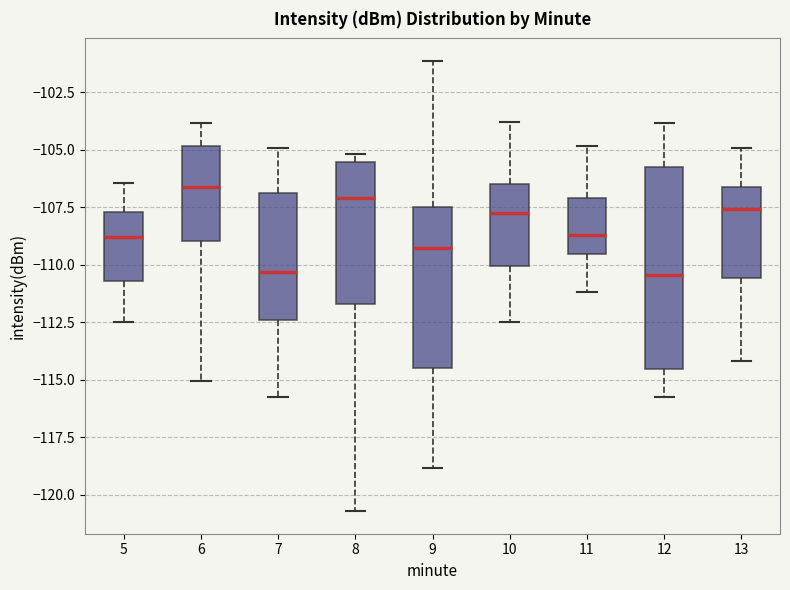

Reading left to right, read every box against the y-axis: the position of its median line, the range the box covers, and the ends of its whiskers. The values are not printed on the chart, so give them approximately, as read against the axis.

5: median -109.0, box -110.5 to -107.5, whiskers -112.5 to -106.5
6: median -106.5, box -109.0 to -105.0, whiskers -115.0 to -104.0
7: median -110.5, box -112.5 to -107.0, whiskers -116.0 to -105.0
8: median -107.0, box -111.5 to -105.5, whiskers -120.5 to -105.0
9: median -109.5, box -114.5 to -107.5, whiskers -119.0 to -101.0
10: median -108.0, box -110.0 to -106.5, whiskers -112.5 to -104.0
11: median -108.5, box -109.5 to -107.0, whiskers -111.0 to -105.0
12: median -110.5, box -114.5 to -106.0, whiskers -116.0 to -104.0
13: median -107.5, box -110.5 to -106.5, whiskers -114.0 to -105.0